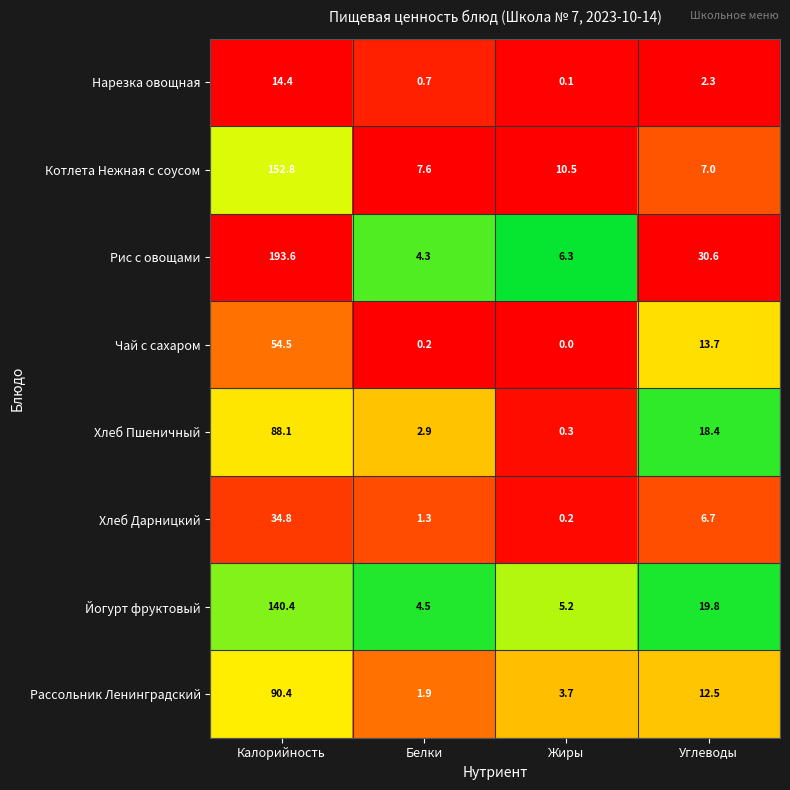

Is it true that Котлета Нежная с соусом equals 10.5 at Жиры?

True